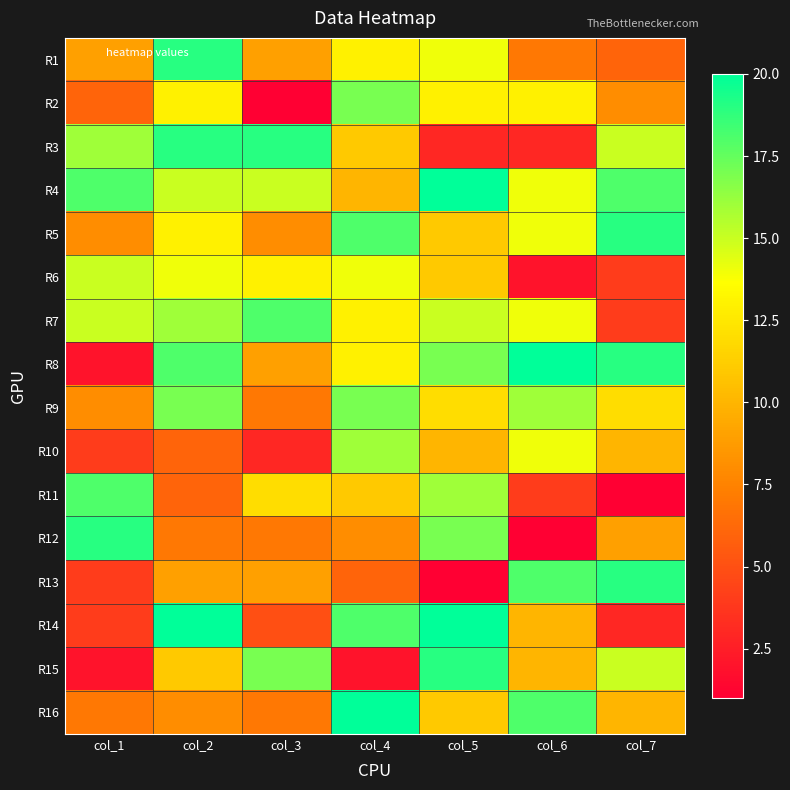

Reading left to right, what are all the values shown in this chart?

R1: col_1=9	col_2=19	col_3=9	col_4=13	col_5=14	col_6=7	col_7=6
R2: col_1=6	col_2=13	col_3=1	col_4=17	col_5=13	col_6=13	col_7=8
R3: col_1=16	col_2=19	col_3=19	col_4=11	col_5=3	col_6=3	col_7=15
R4: col_1=18	col_2=15	col_3=15	col_4=10	col_5=20	col_6=14	col_7=18
R5: col_1=8	col_2=13	col_3=8	col_4=18	col_5=11	col_6=14	col_7=19
R6: col_1=15	col_2=14	col_3=13	col_4=14	col_5=11	col_6=2	col_7=4
R7: col_1=15	col_2=16	col_3=18	col_4=13	col_5=15	col_6=14	col_7=4
R8: col_1=2	col_2=18	col_3=9	col_4=13	col_5=17	col_6=20	col_7=19
R9: col_1=8	col_2=17	col_3=7	col_4=17	col_5=12	col_6=16	col_7=12
R10: col_1=4	col_2=6	col_3=3	col_4=16	col_5=10	col_6=14	col_7=10
R11: col_1=18	col_2=6	col_3=12	col_4=11	col_5=16	col_6=4	col_7=1
R12: col_1=19	col_2=7	col_3=7	col_4=8	col_5=17	col_6=1	col_7=9
R13: col_1=4	col_2=9	col_3=9	col_4=6	col_5=1	col_6=18	col_7=19
R14: col_1=4	col_2=20	col_3=5	col_4=18	col_5=20	col_6=10	col_7=3
R15: col_1=2	col_2=11	col_3=17	col_4=2	col_5=19	col_6=10	col_7=15
R16: col_1=7	col_2=8	col_3=7	col_4=20	col_5=11	col_6=18	col_7=10